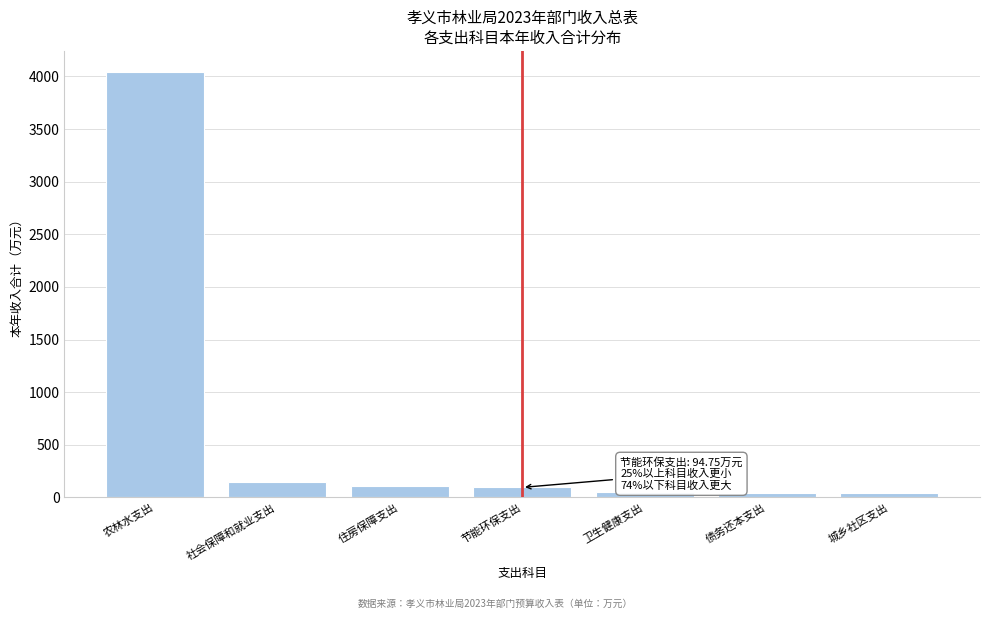

What value does the data have at 社会保障和就业支出?

143.9